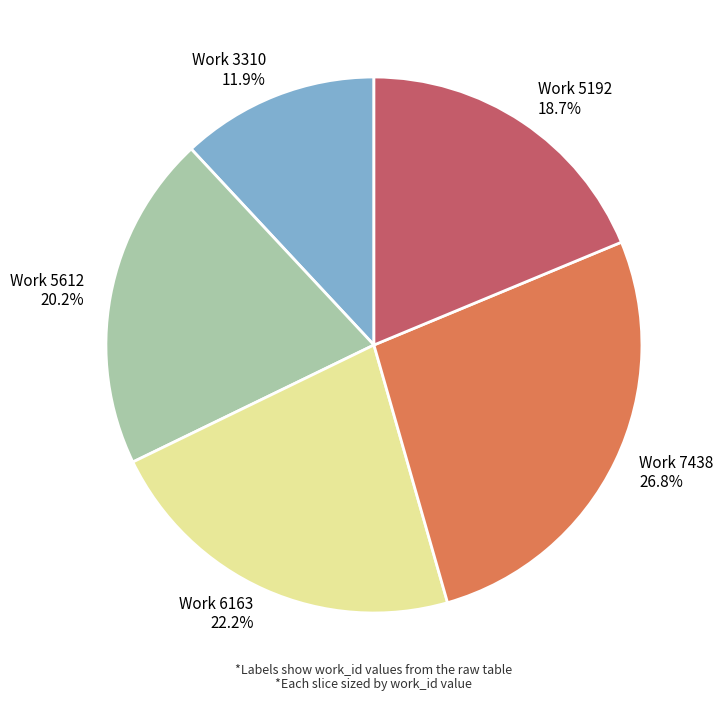

To the nearest percent, what is the average slice percentage?

20%